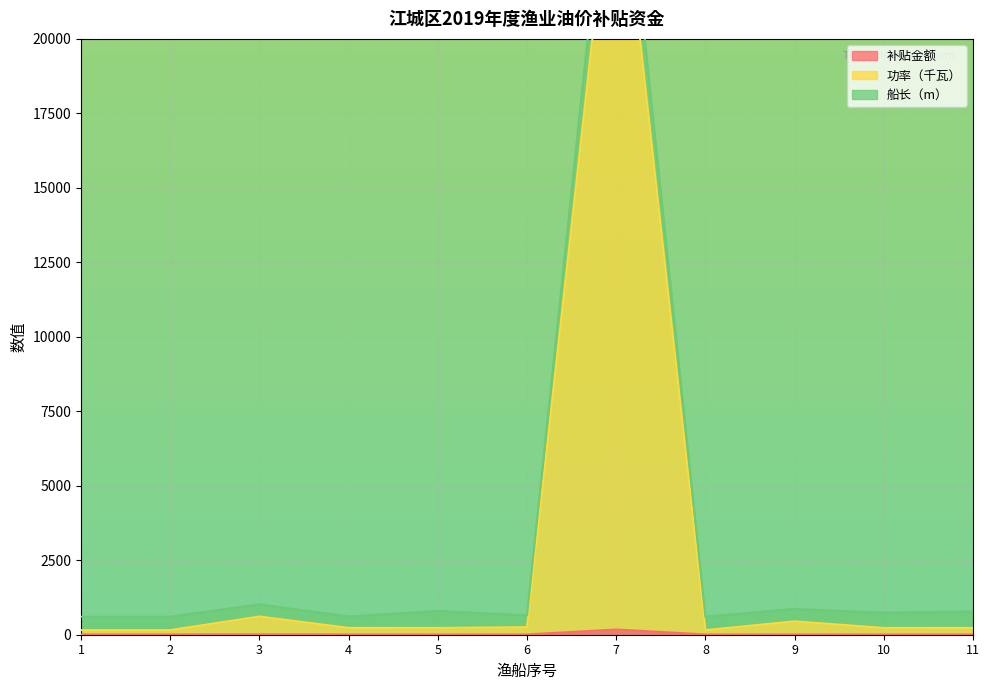

What is the difference between the 船长（m） values at 4 and 6?

40.0